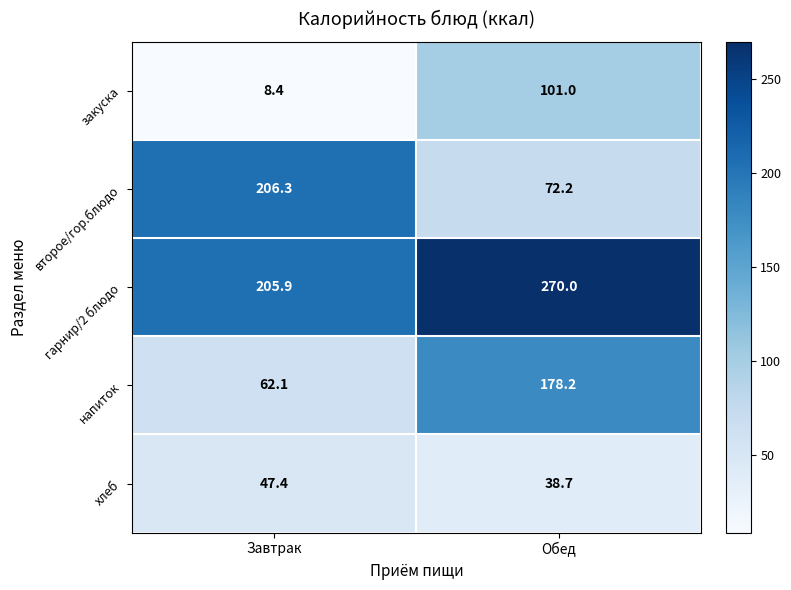

What is the spread (max minus min) of values at Обед?

231.3